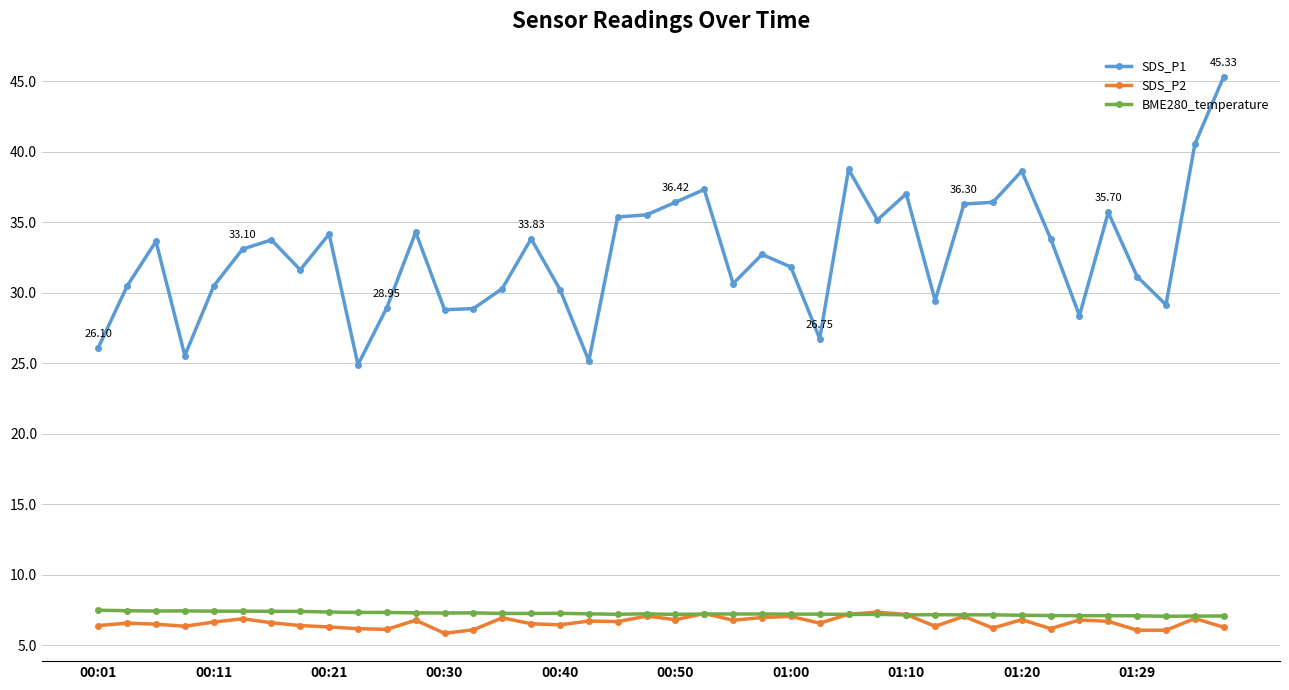

What is the difference between the maximum and minimum values in the BME280_temperature series?

0.4